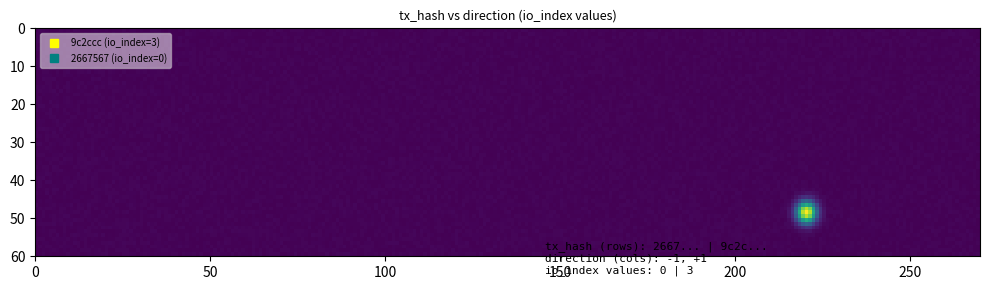

What is the average value of the 9c2ccc0b094161d14174c5fba7c9f4e334dfaab series?

2